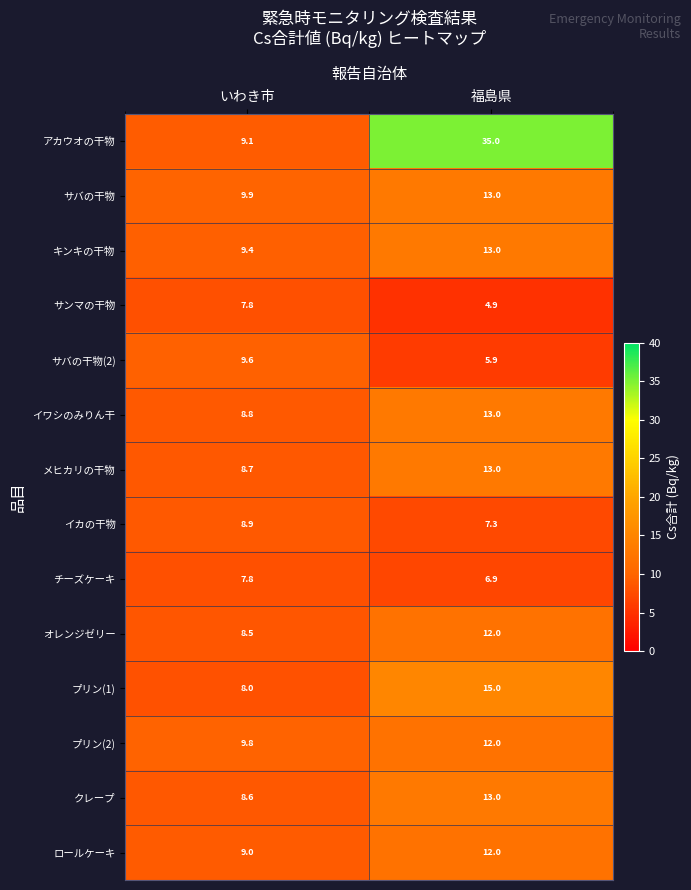

Reading left to right, transcribe all the data shown in this chart.

アカウオの干物: いわき市=9.1	福島県=35.0
サバの干物: いわき市=9.9	福島県=13.0
キンキの干物: いわき市=9.4	福島県=13.0
サンマの干物: いわき市=7.8	福島県=4.9
サバの干物(2): いわき市=9.6	福島県=5.9
イワシのみりん干: いわき市=8.8	福島県=13.0
メヒカリの干物: いわき市=8.7	福島県=13.0
イカの干物: いわき市=8.9	福島県=7.3
チーズケーキ: いわき市=7.8	福島県=6.9
オレンジゼリー: いわき市=8.5	福島県=12.0
プリン(1): いわき市=8.0	福島県=15.0
プリン(2): いわき市=9.8	福島県=12.0
クレープ: いわき市=8.6	福島県=13.0
ロールケーキ: いわき市=9.0	福島県=12.0